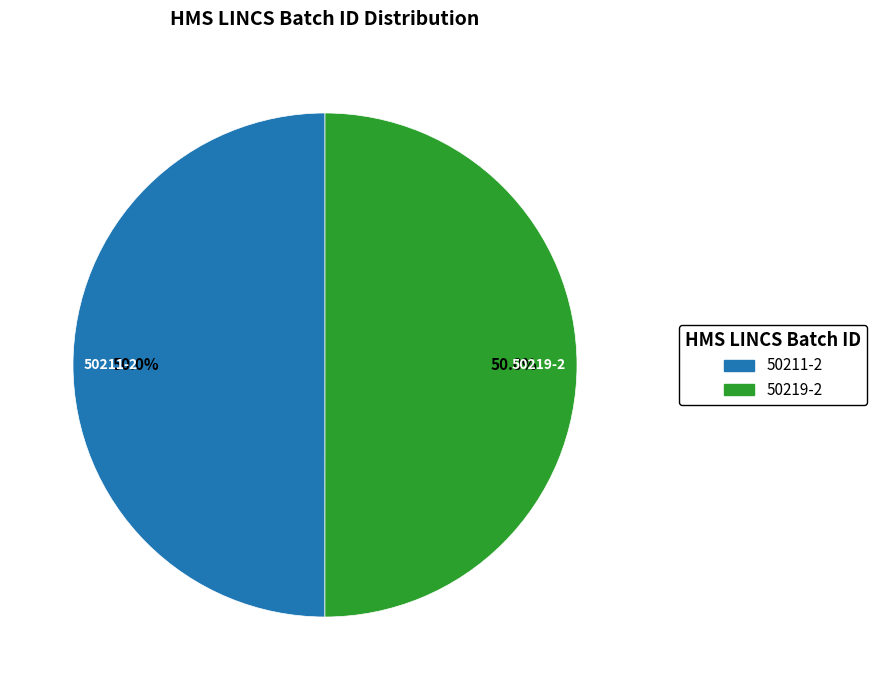

To the nearest percent, what is the average slice percentage?

50%